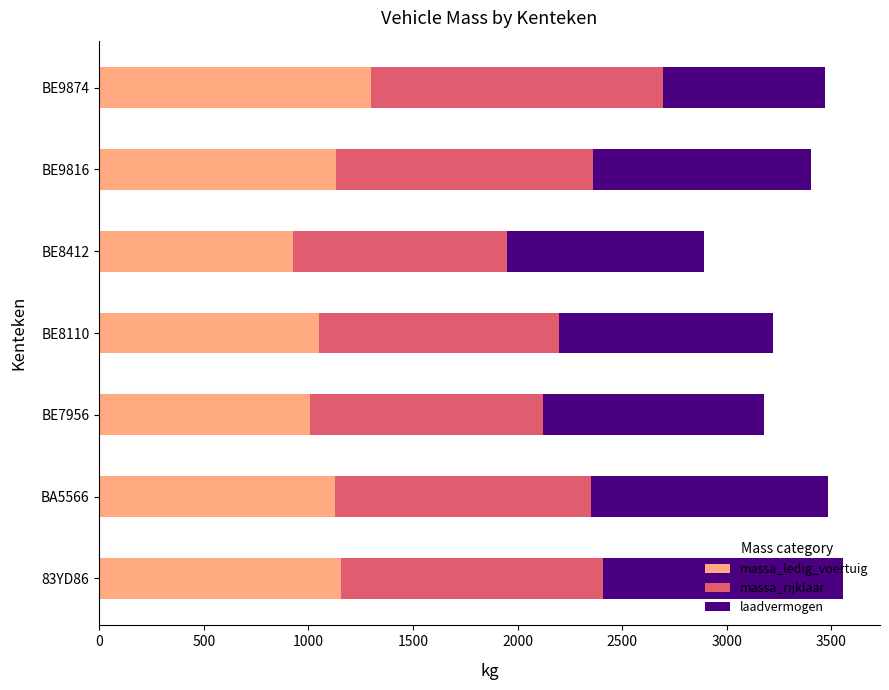

True or false: massa_ledig_voertuig has a value of 1010 at BE7956.

True